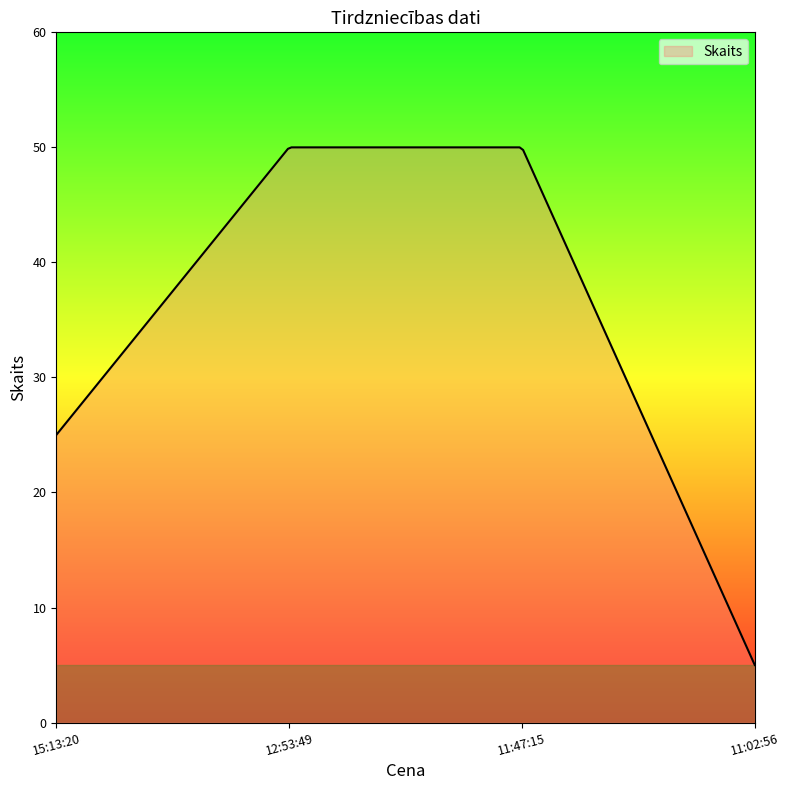

How many lines are shown in the chart?

1